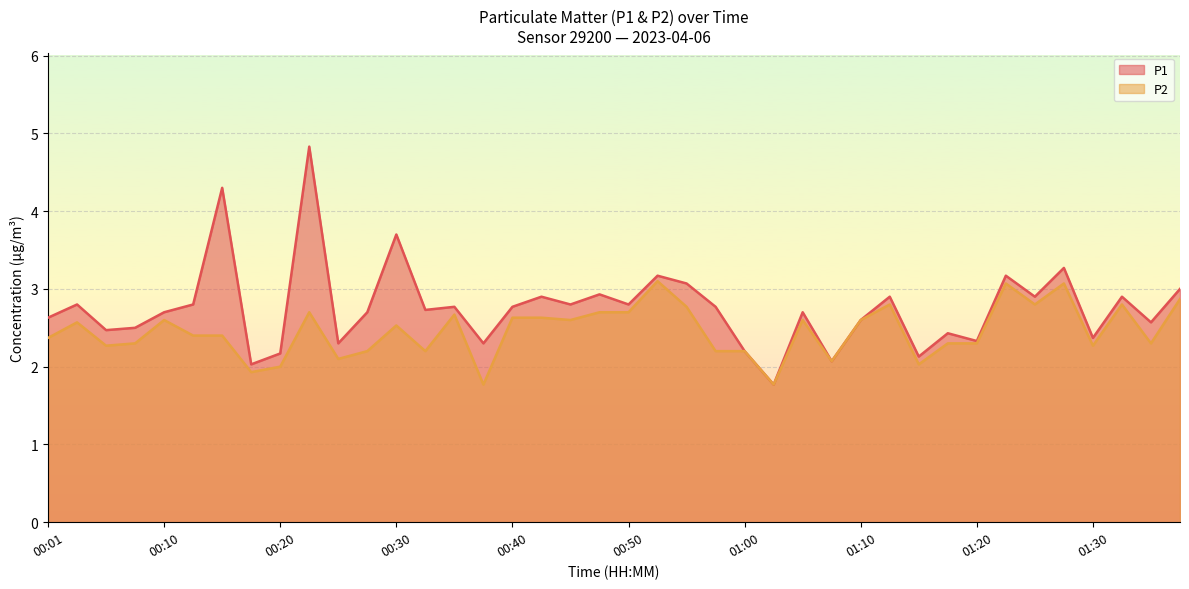

What is the sum of all P1 values?

110.2